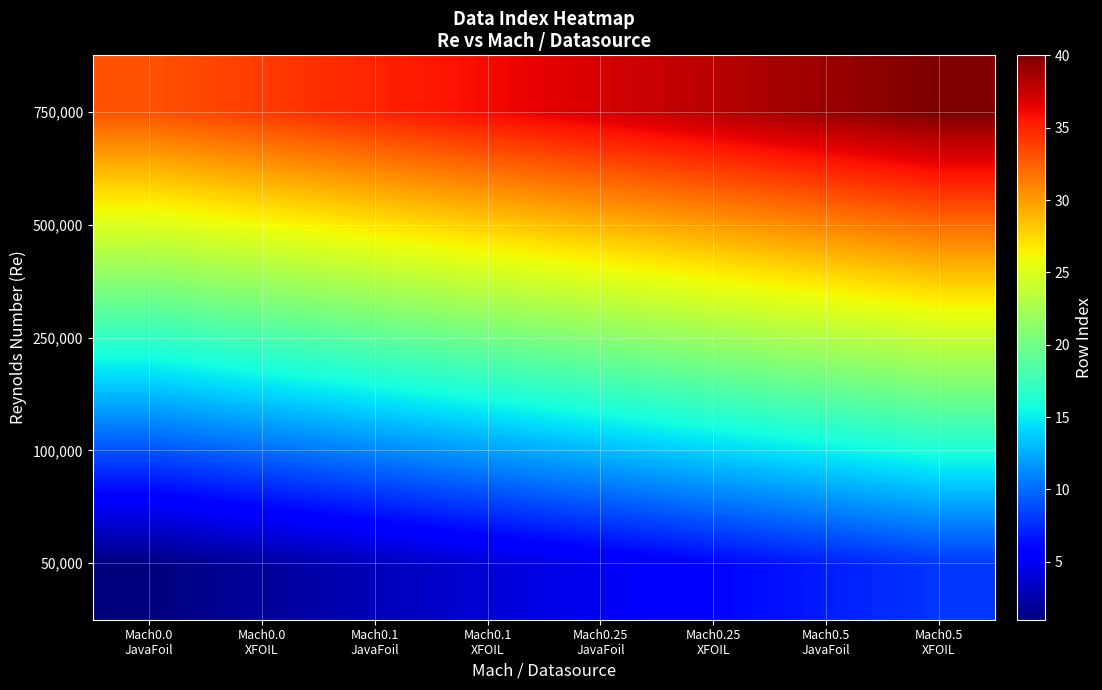

Reading left to right, extract all data points from this chart.

50,000: Mach0.0
JavaFoil=1	Mach0.0
XFOIL=2	Mach0.1
JavaFoil=3	Mach0.1
XFOIL=4	Mach0.25
JavaFoil=5	Mach0.25
XFOIL=6	Mach0.5
JavaFoil=7	Mach0.5
XFOIL=8
100,000: Mach0.0
JavaFoil=9	Mach0.0
XFOIL=10	Mach0.1
JavaFoil=11	Mach0.1
XFOIL=12	Mach0.25
JavaFoil=13	Mach0.25
XFOIL=14	Mach0.5
JavaFoil=15	Mach0.5
XFOIL=16
250,000: Mach0.0
JavaFoil=17	Mach0.0
XFOIL=18	Mach0.1
JavaFoil=19	Mach0.1
XFOIL=20	Mach0.25
JavaFoil=21	Mach0.25
XFOIL=22	Mach0.5
JavaFoil=23	Mach0.5
XFOIL=24
500,000: Mach0.0
JavaFoil=25	Mach0.0
XFOIL=26	Mach0.1
JavaFoil=27	Mach0.1
XFOIL=28	Mach0.25
JavaFoil=29	Mach0.25
XFOIL=30	Mach0.5
JavaFoil=31	Mach0.5
XFOIL=32
750,000: Mach0.0
JavaFoil=33	Mach0.0
XFOIL=34	Mach0.1
JavaFoil=35	Mach0.1
XFOIL=36	Mach0.25
JavaFoil=37	Mach0.25
XFOIL=38	Mach0.5
JavaFoil=39	Mach0.5
XFOIL=40